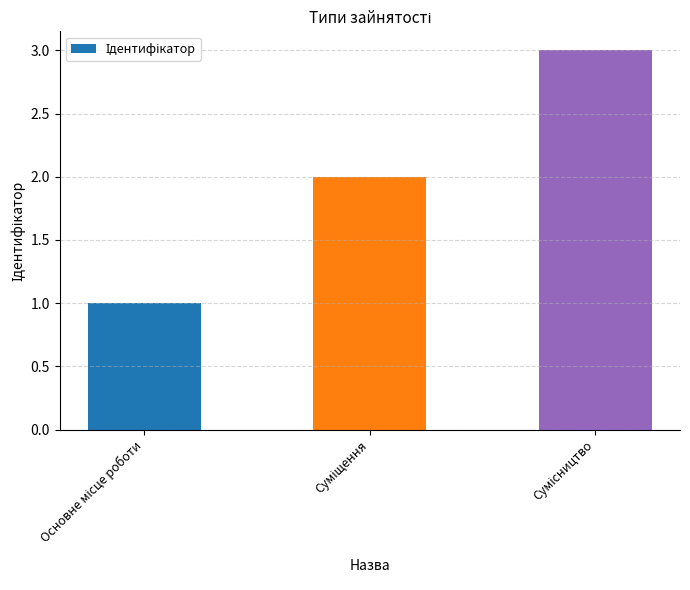

What is the sum of all values?

6